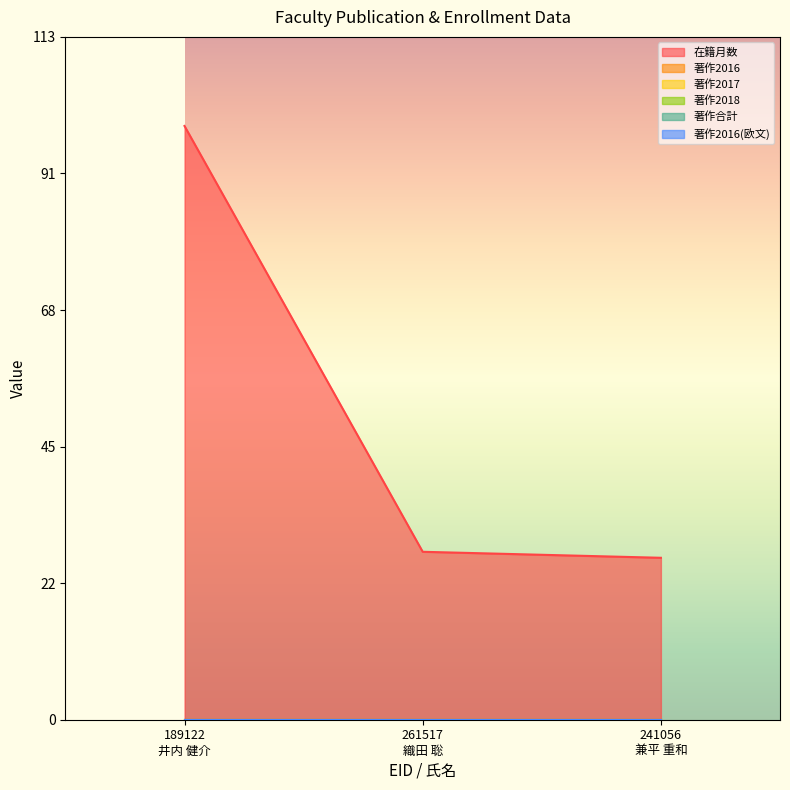

What is the greatest value displayed?

99